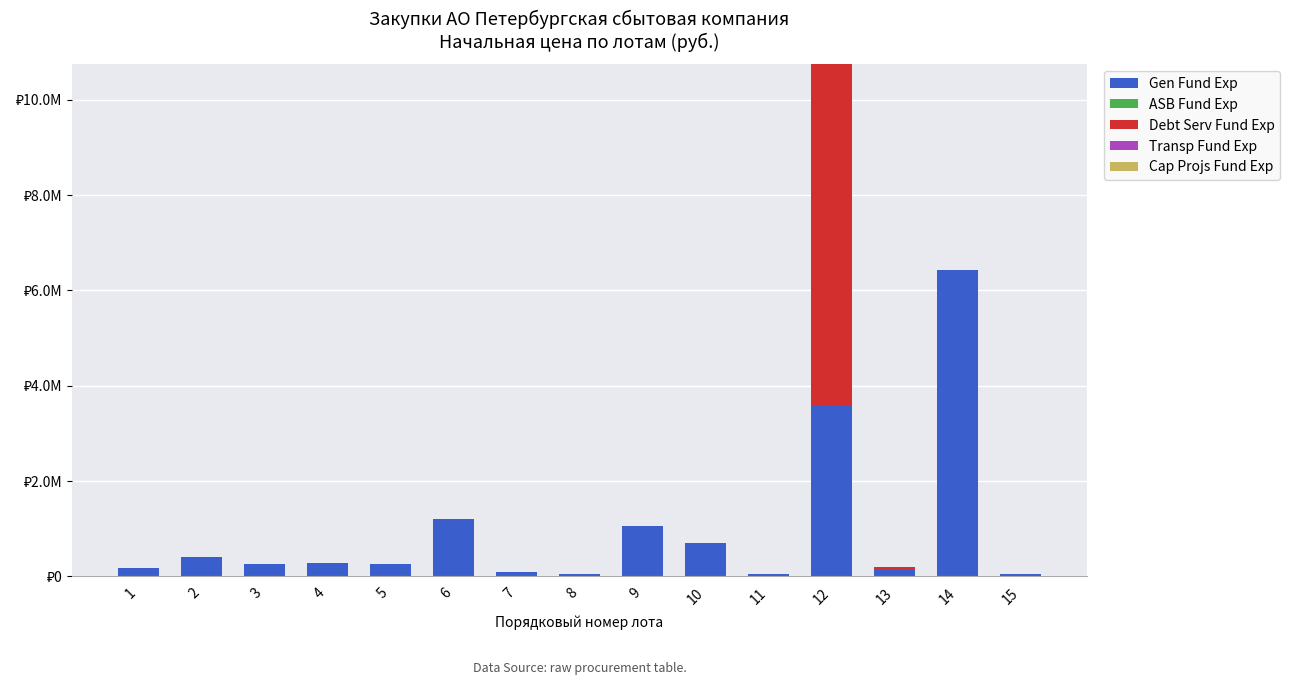

What is the total value across all series at 9?

1054453